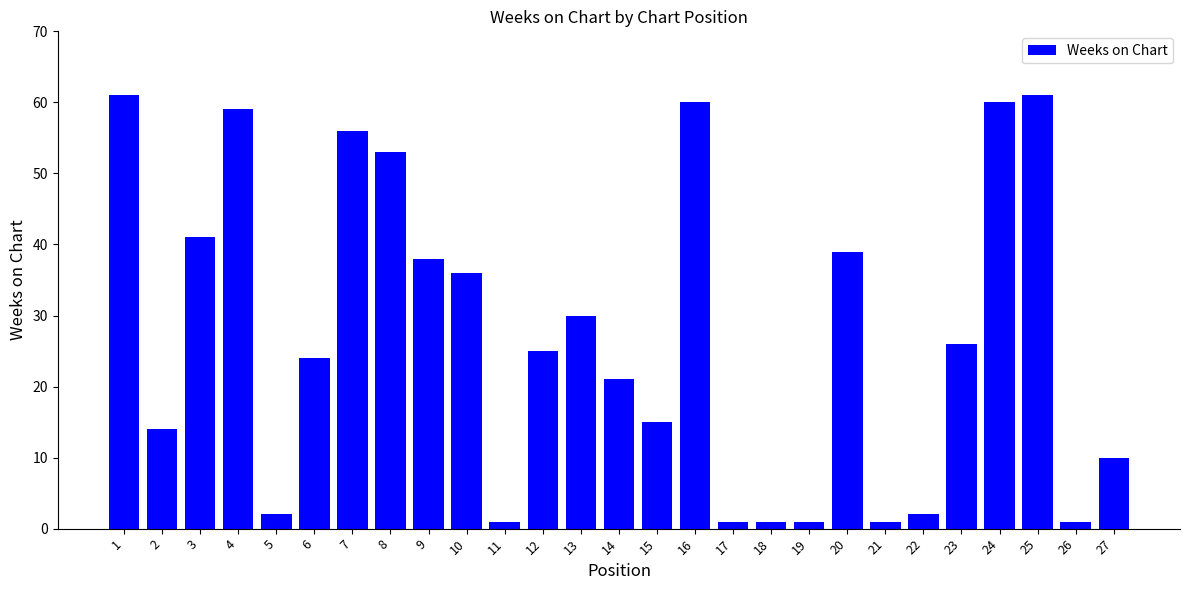

Are the bars grouped side by side (vs. stacked)?

No